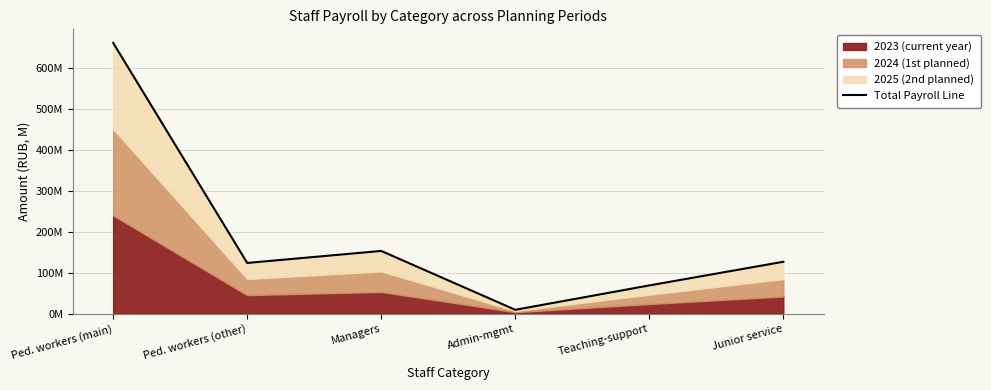

What is the smallest value displayed?

9746683.2